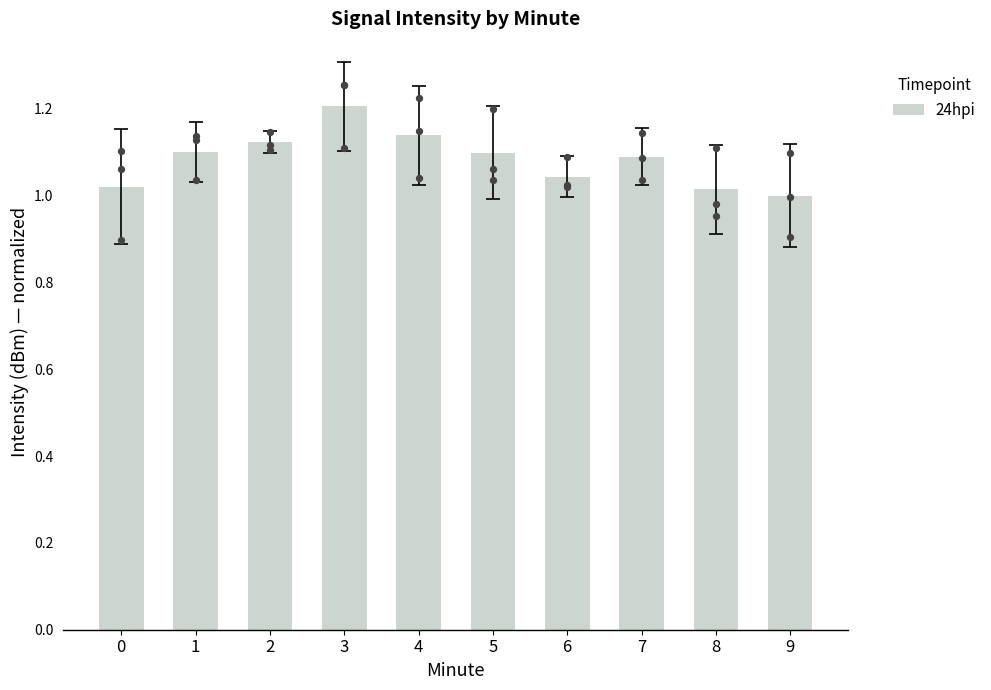

Between 1 and 9, which is larger?

1